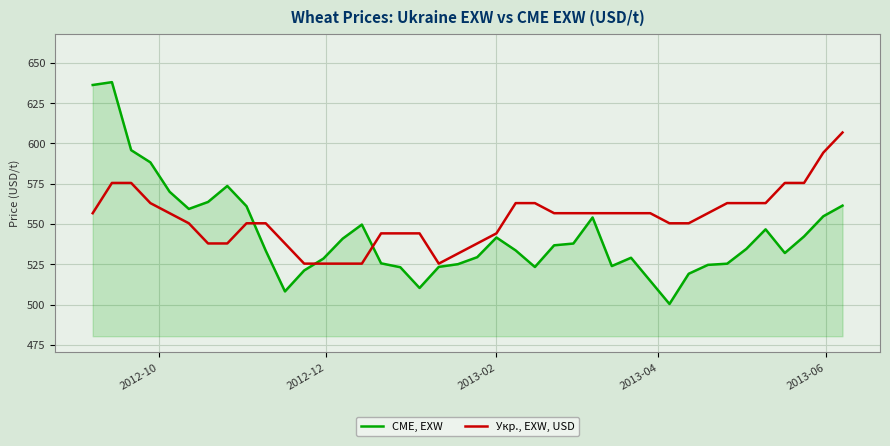

Rank the series by their maximum value, from lowest to highest.

Укр., EXW, USD, CME, EXW